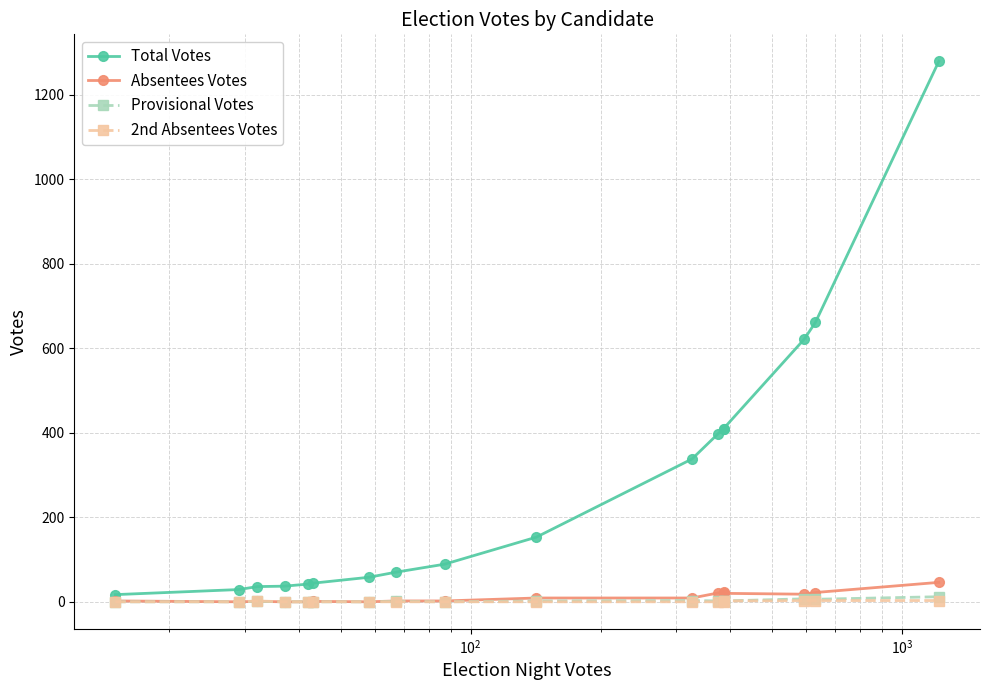

What is the difference between the second highest and second lowest values in the 2nd Absentees Votes series?

3